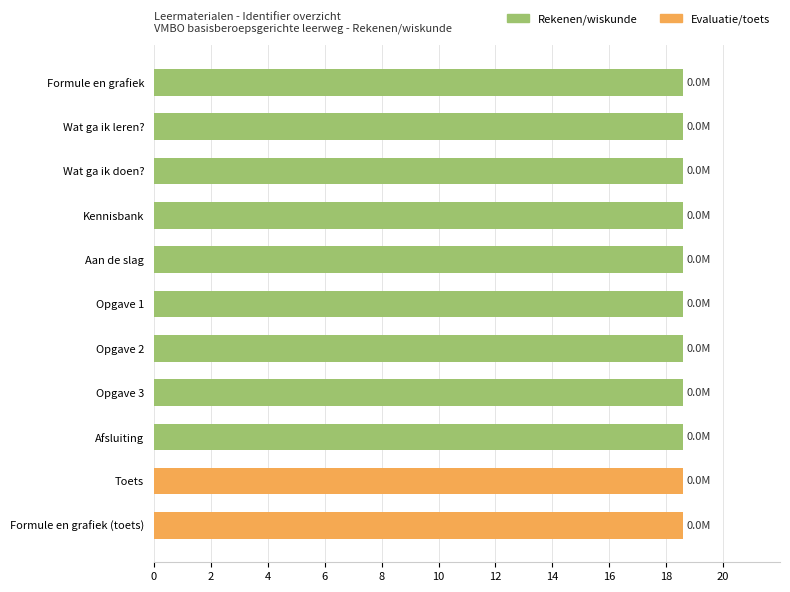

What is the sum of all values?

204.6